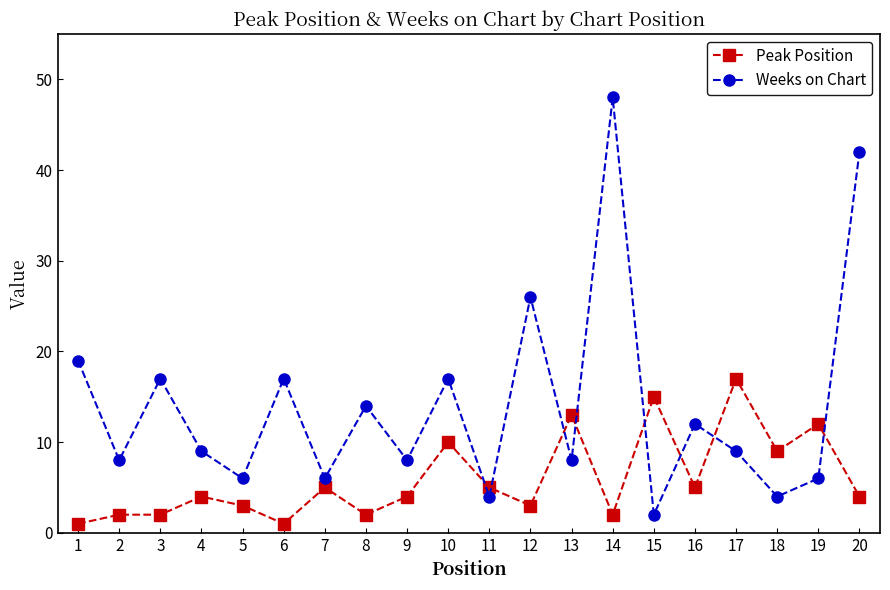

Where is the first local maximum for Weeks on Chart?

3